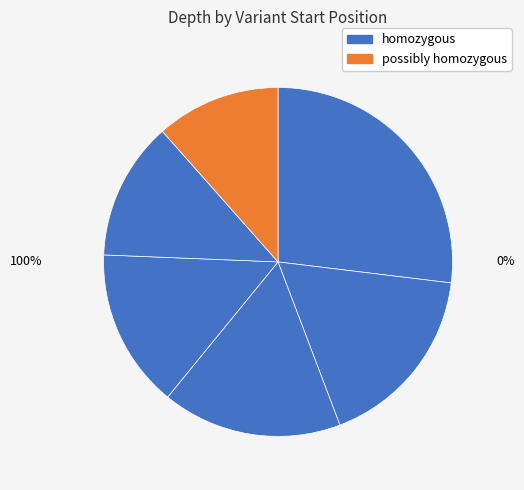

To the nearest percent, what is the average slice percentage?

17%